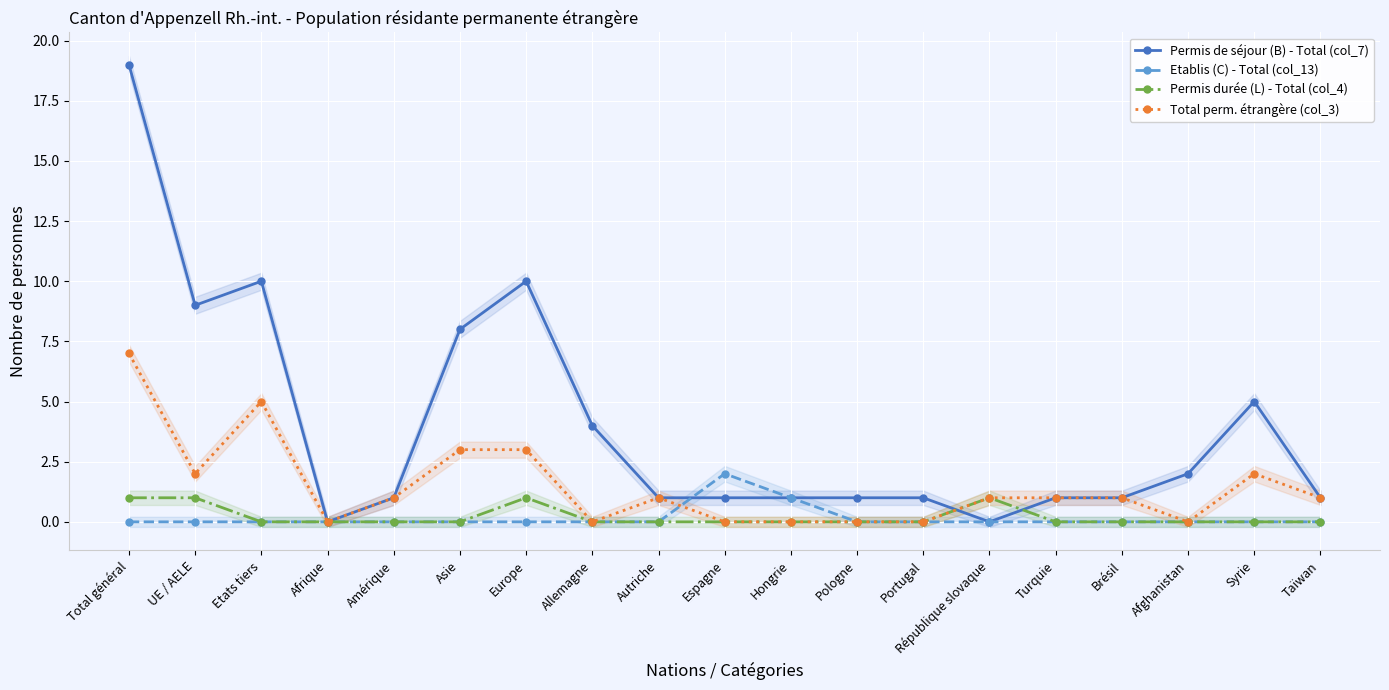

True or false: Permis de séjour (B) - Total (col_7) has more than 0 points higher than both neighbors.

True